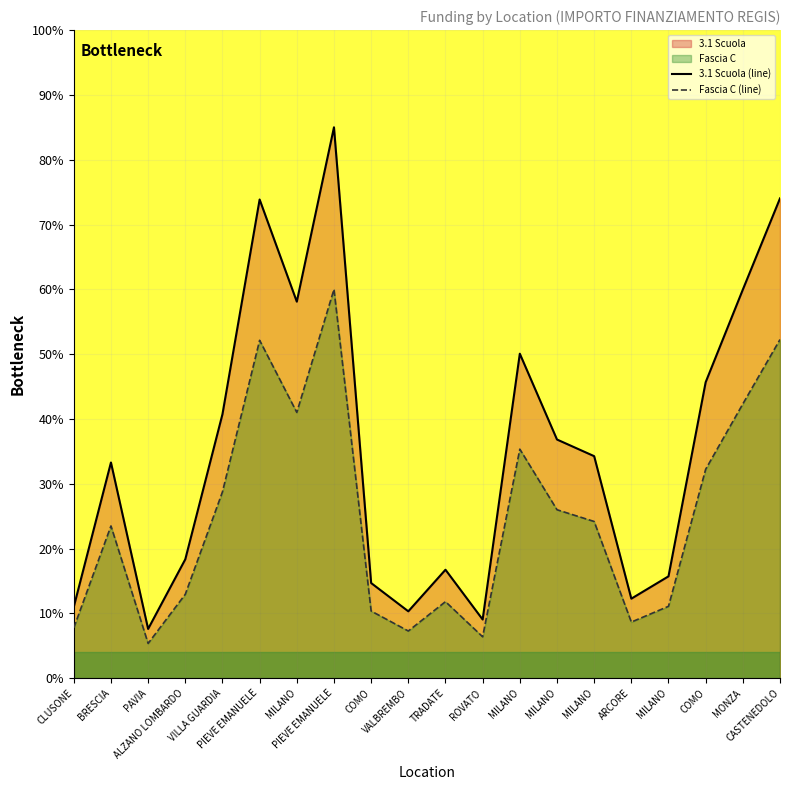

Where is the first local maximum for Fascia C (line)?

BRESCIA